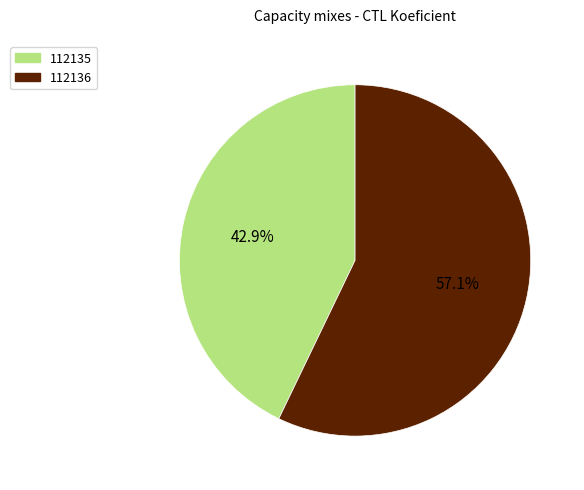

To the nearest percent, what portion does 112135 represent?

43%